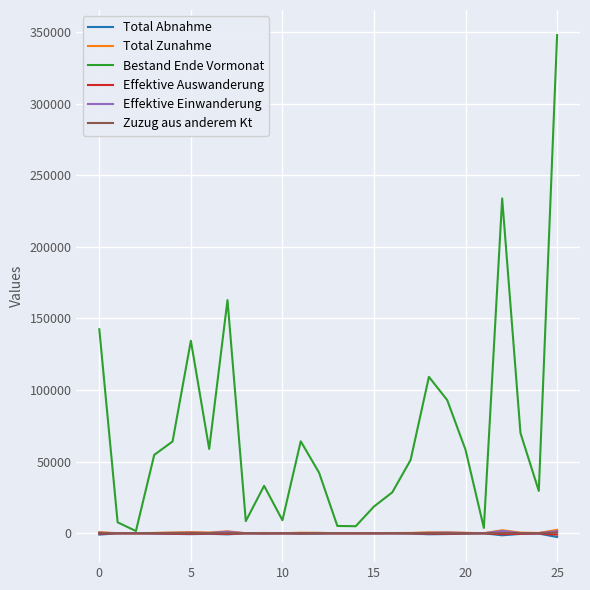

Which series has the largest total across all categories?

Bestand Ende Vormonat